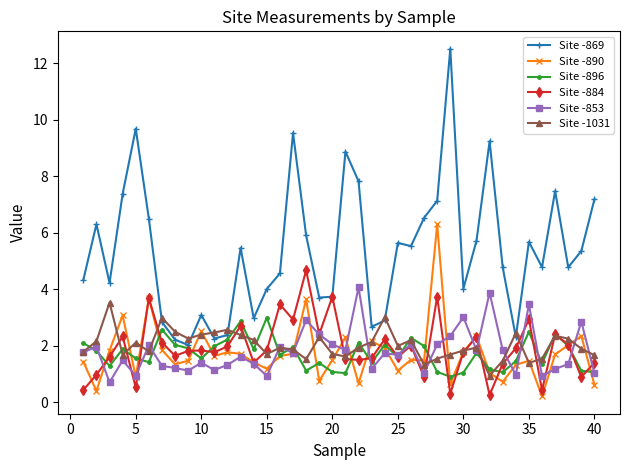

True or false: Site -869 and Site -890 intersect in this chart.

False